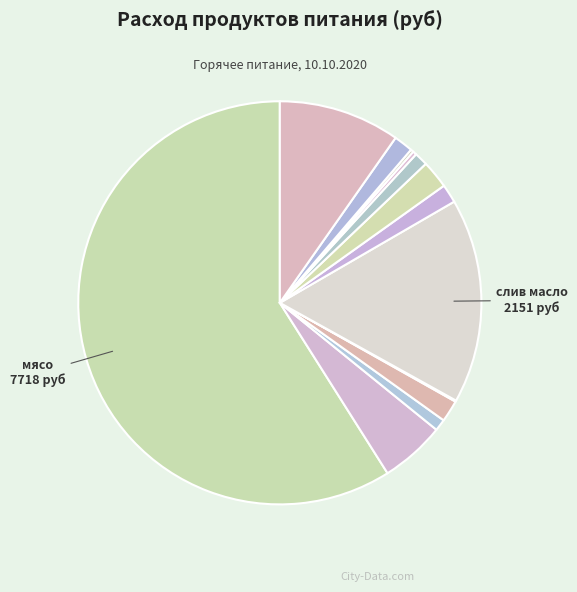

What is the largest slice in the pie chart?

мясо